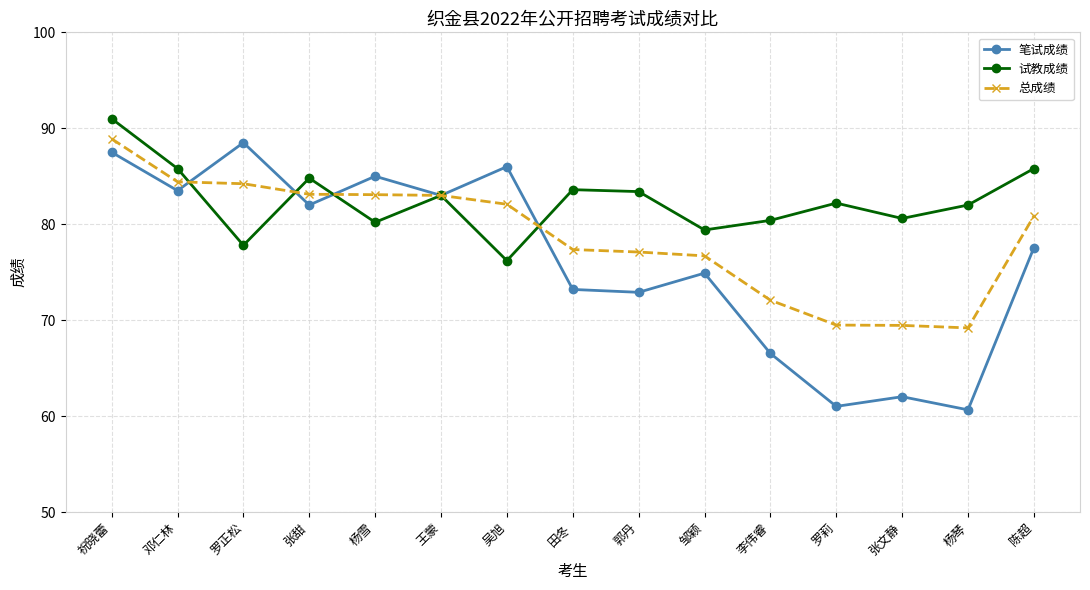

Rank the series by their average value, from lowest to highest.

笔试成绩, 总成绩, 试教成绩